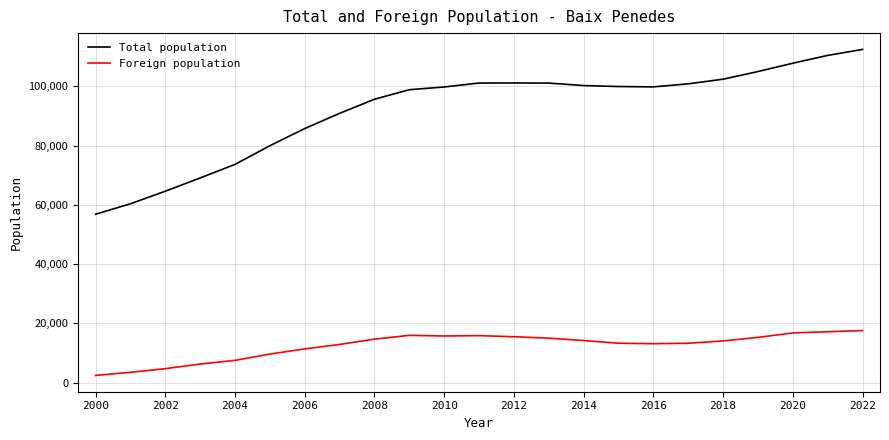

How many lines are shown in the chart?

2